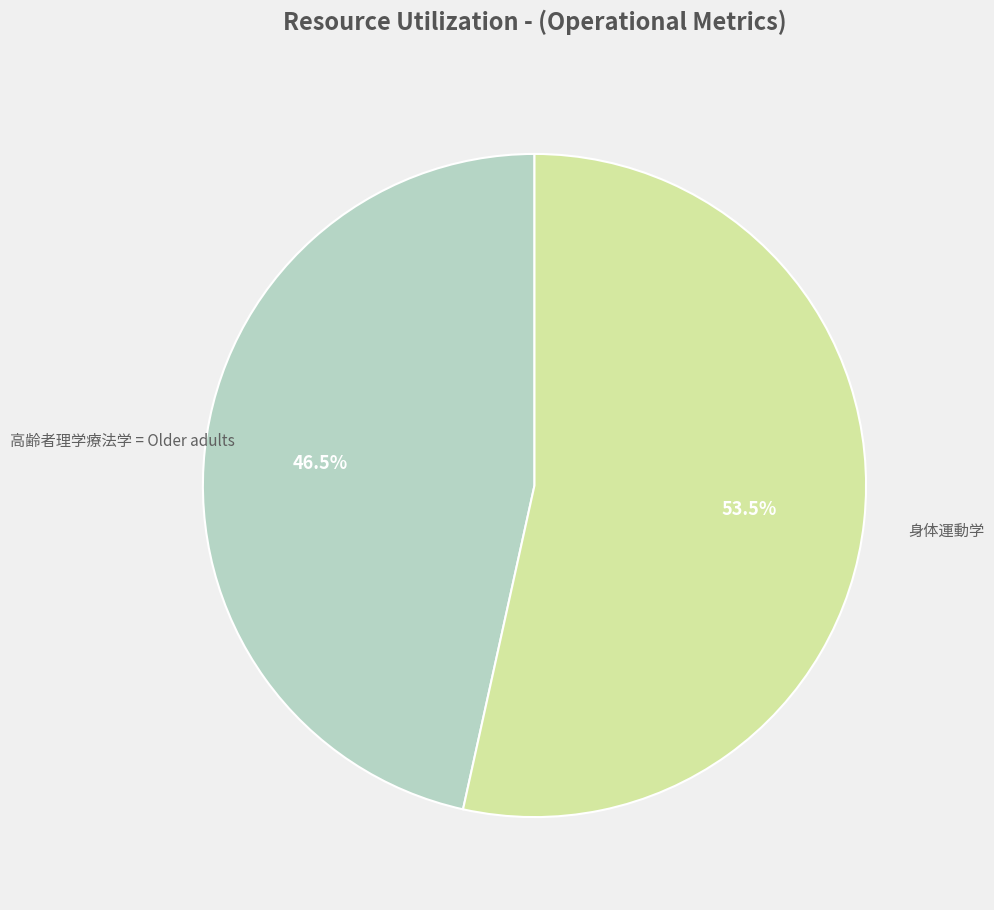

Is there a majority slice in this chart?

Yes